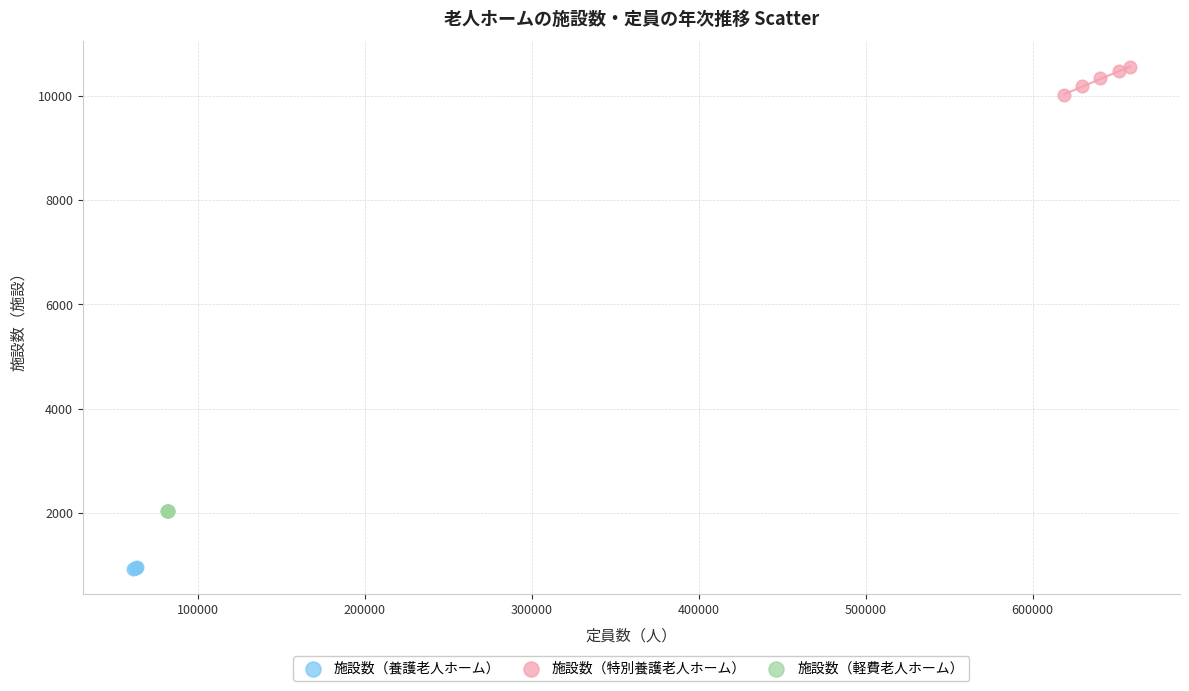

Which series has the widest spread of Y values?

施設数（特別養護老人ホーム）